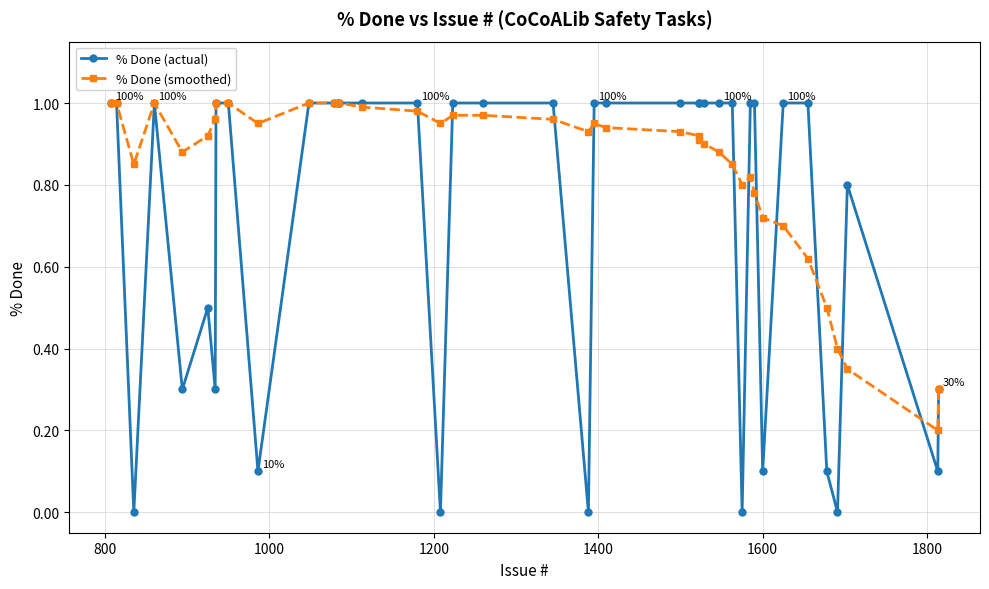

What is the difference between the second highest and minimum values in the % Done (actual) series?

1.0